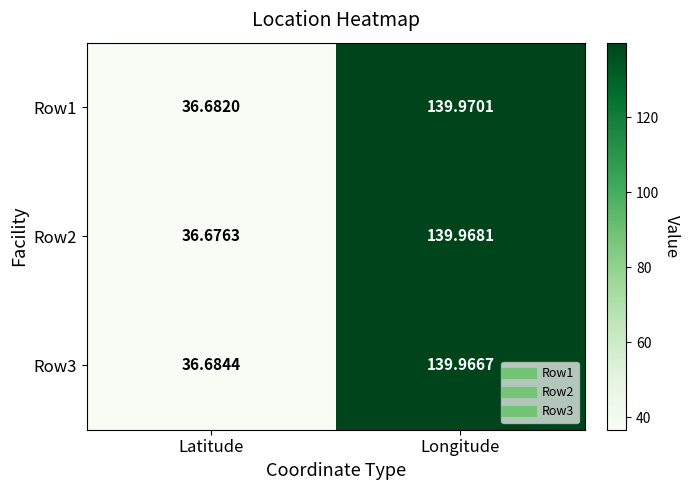

At which label does Row3 reach its peak?

Longitude